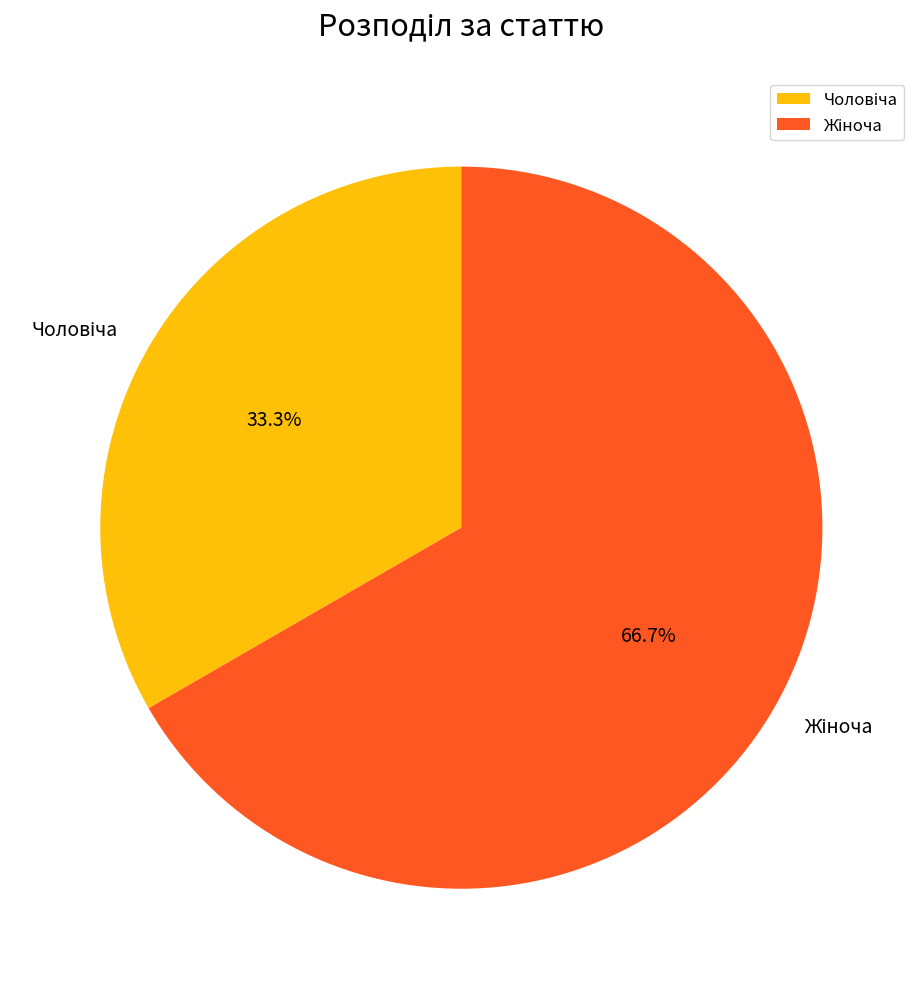

Is there a majority slice in this chart?

Yes